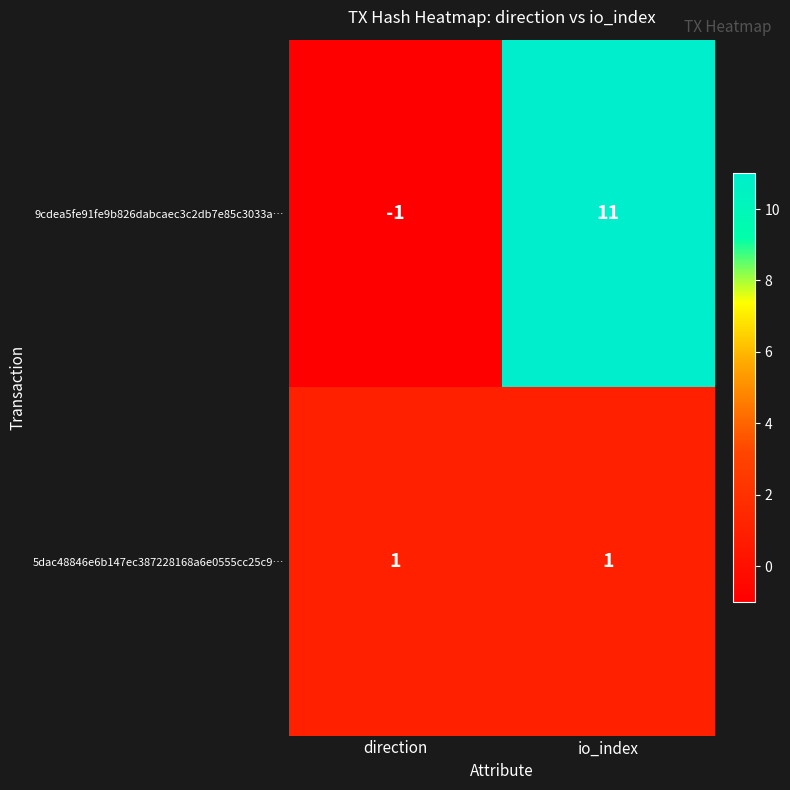

Is the value of 9cdea5fe91fe9b826dabcaec3c2db7e85c3033a… at direction greater than the value of 5dac48846e6b147ec387228168a6e0555cc25c9… at io_index?

No